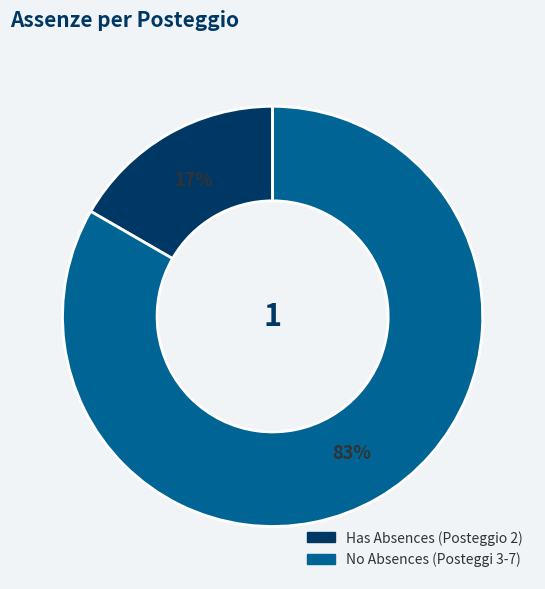

How many slices are in this pie chart?

2